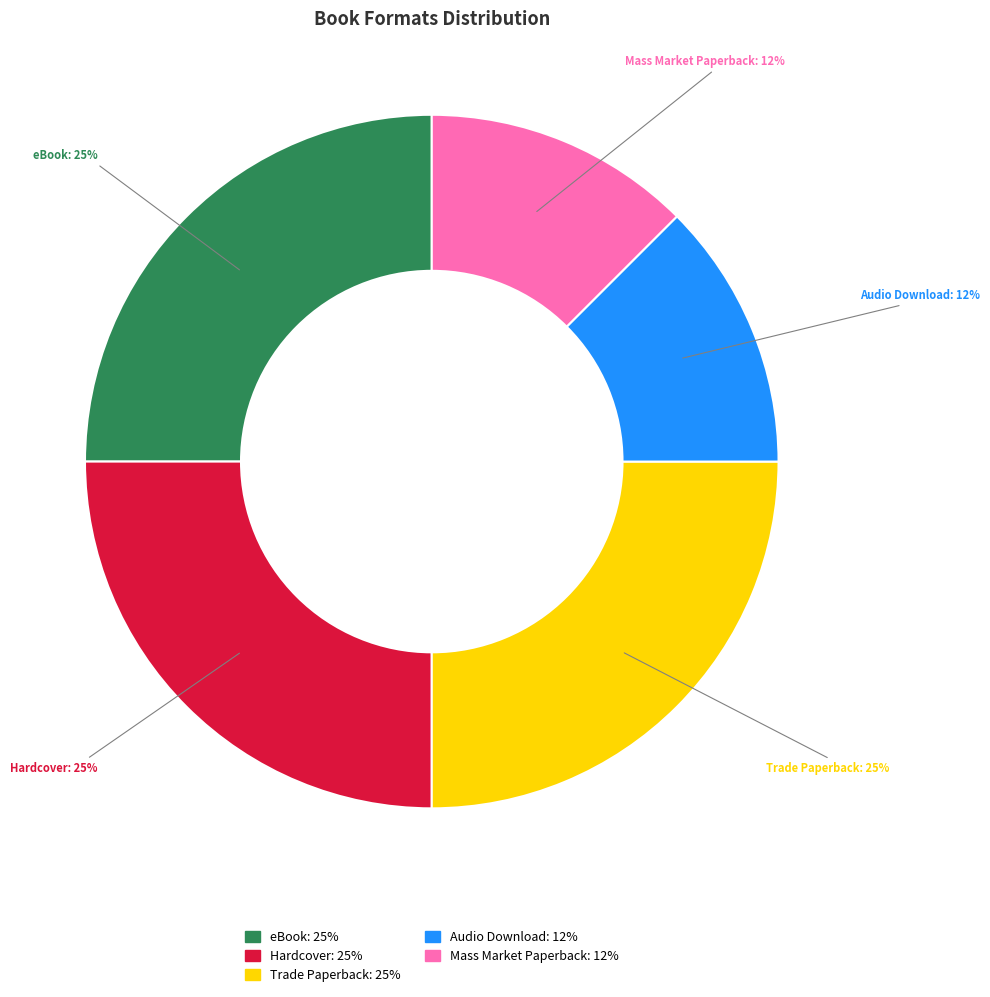

To the nearest percent, what is the average slice percentage?

20%